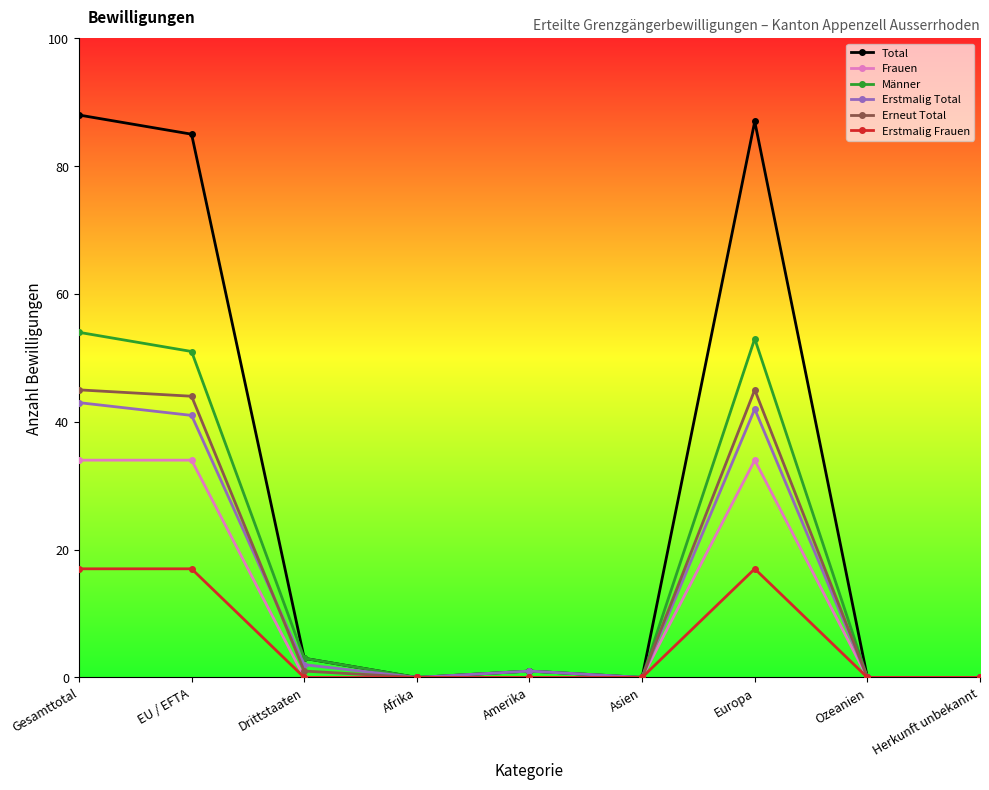

What is the value of the Erneut Total point at the 2nd from the left?

44